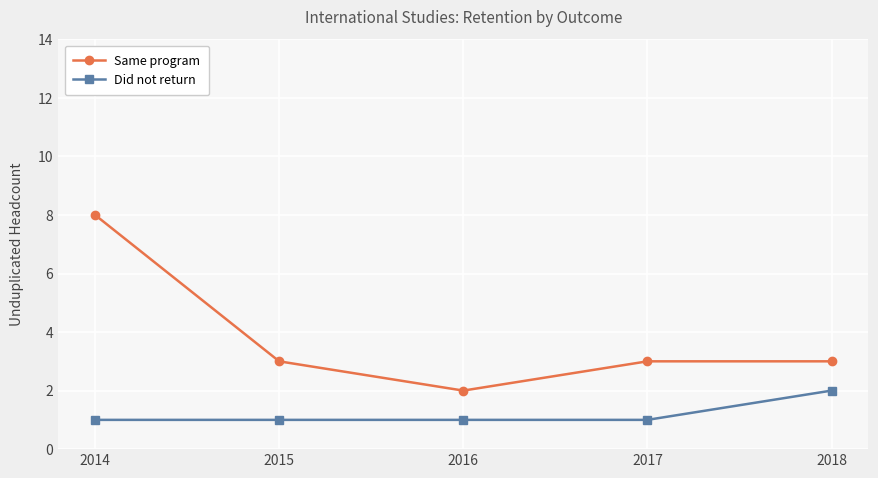

Where is the first local minimum for Same program?

2016